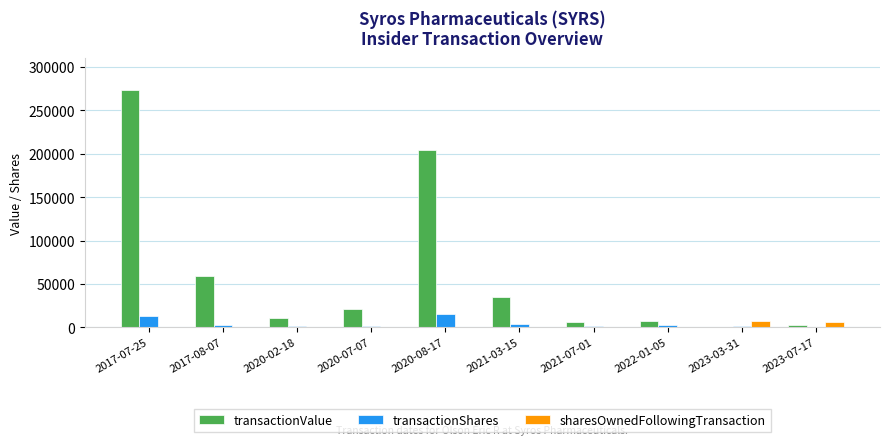

The value of transactionValue at 2017-07-25 is 273125. True or false?

True